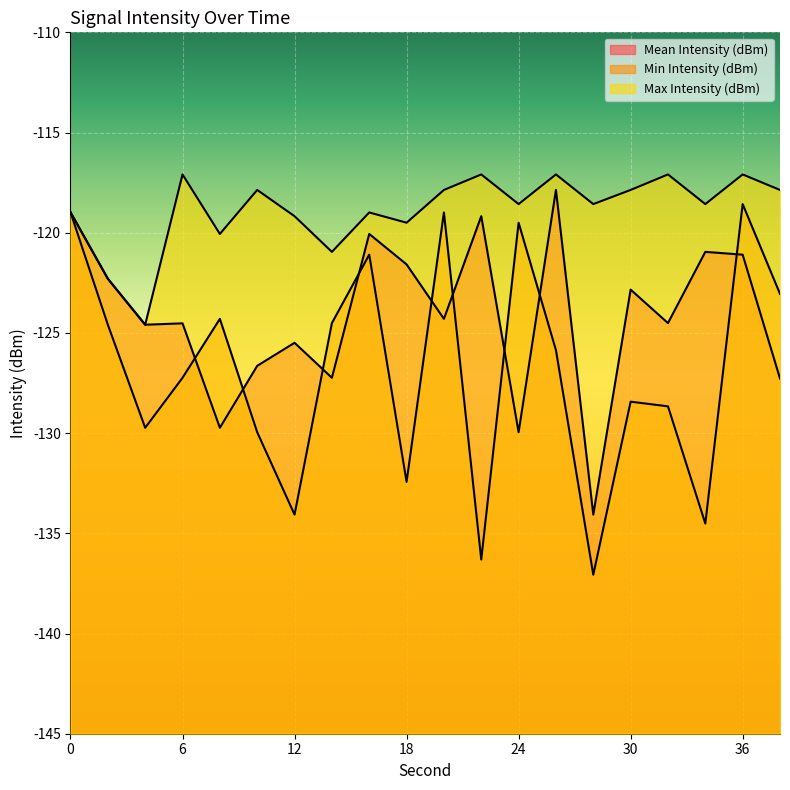

What is the minimum value shown in the chart?

-137.1